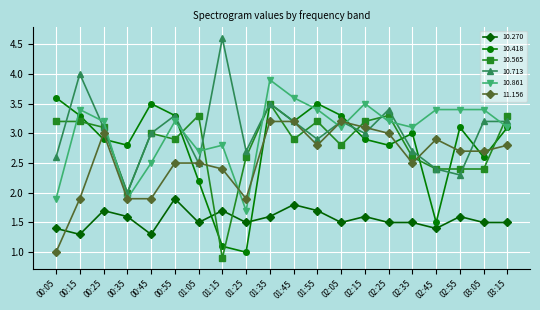

The 10.270 series shows 0.6 at 00:35. True or false?

False